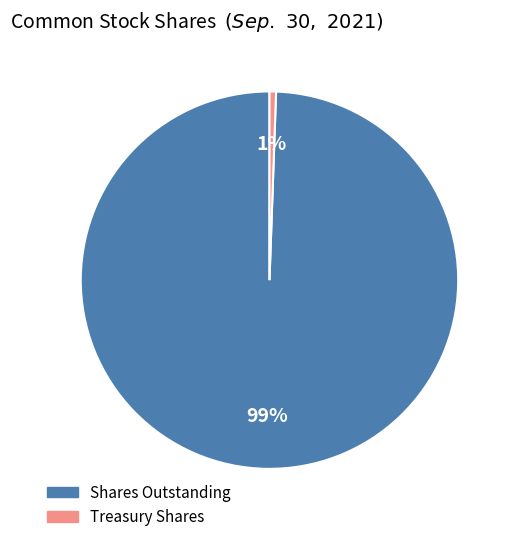

Count the number of slices in the pie.

2